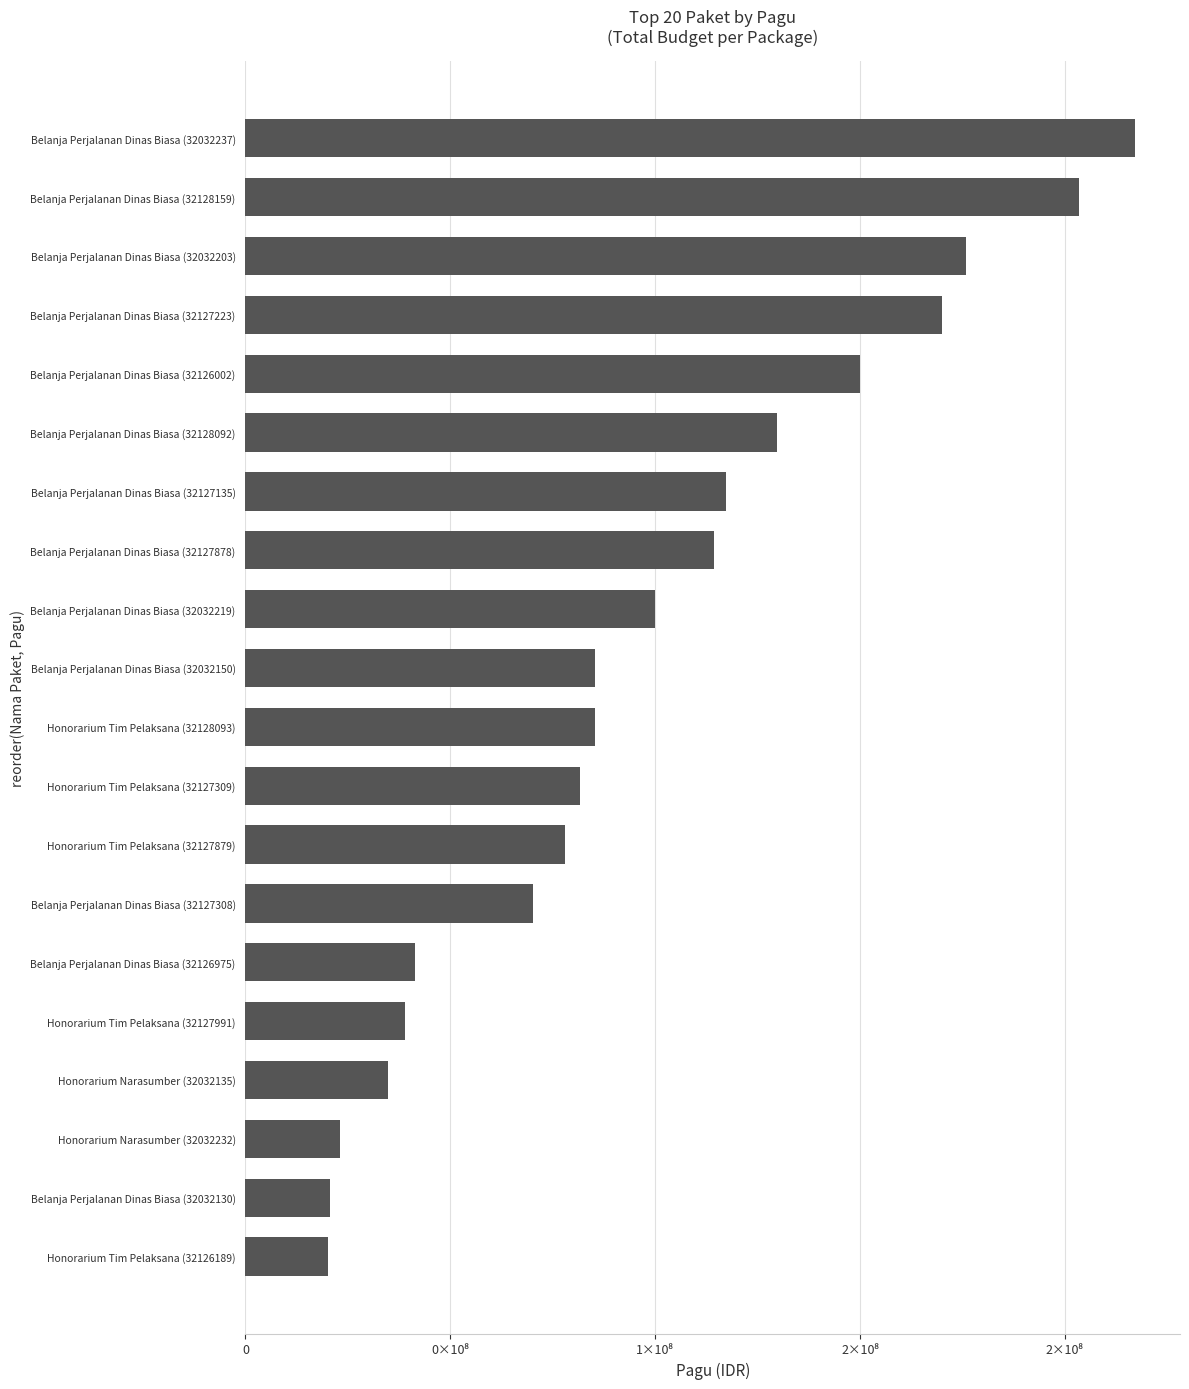

Does the chart contain any negative values?

No